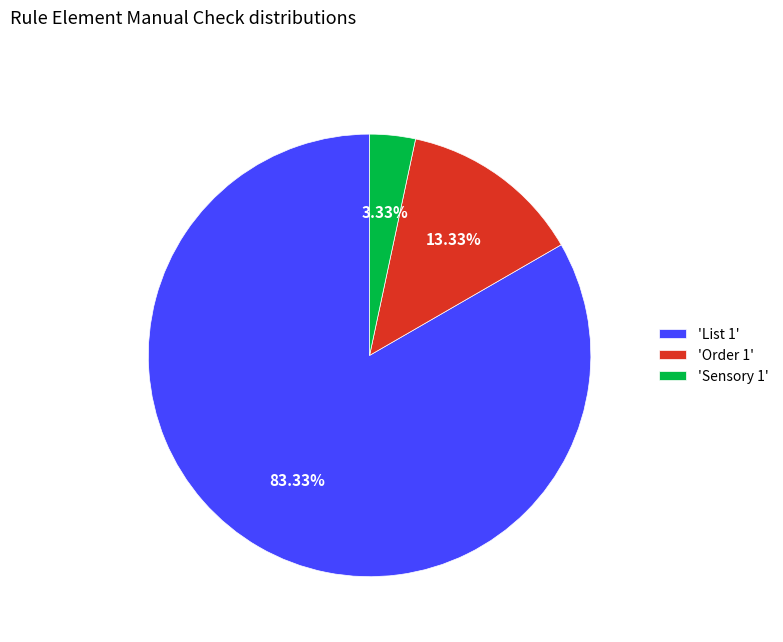

Count the number of slices in the pie.

3